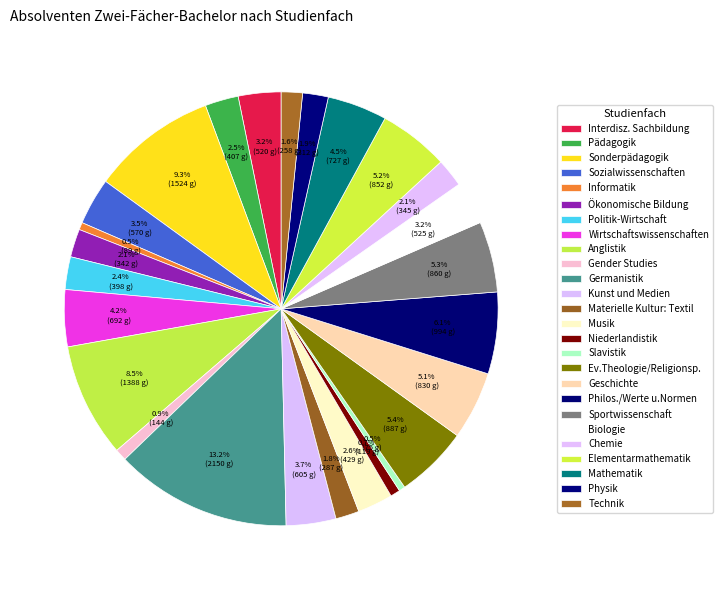

Combined, do Biologie and Gender Studies account for over 50%?

No